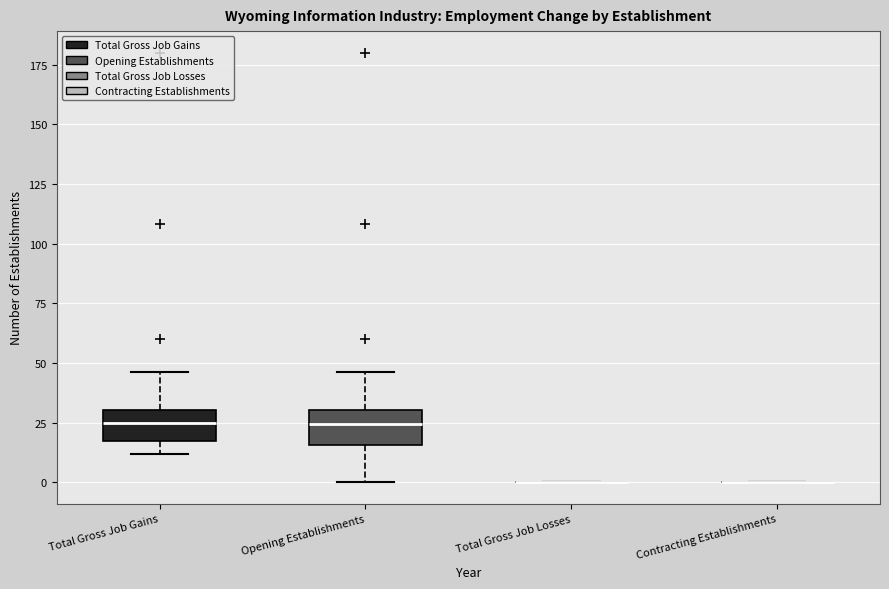

Where does the upper whisker of the box for Total Gross Job Gains end on the y-axis? The values are not printed on the chart, so give them approximately, as read against the axis.

45